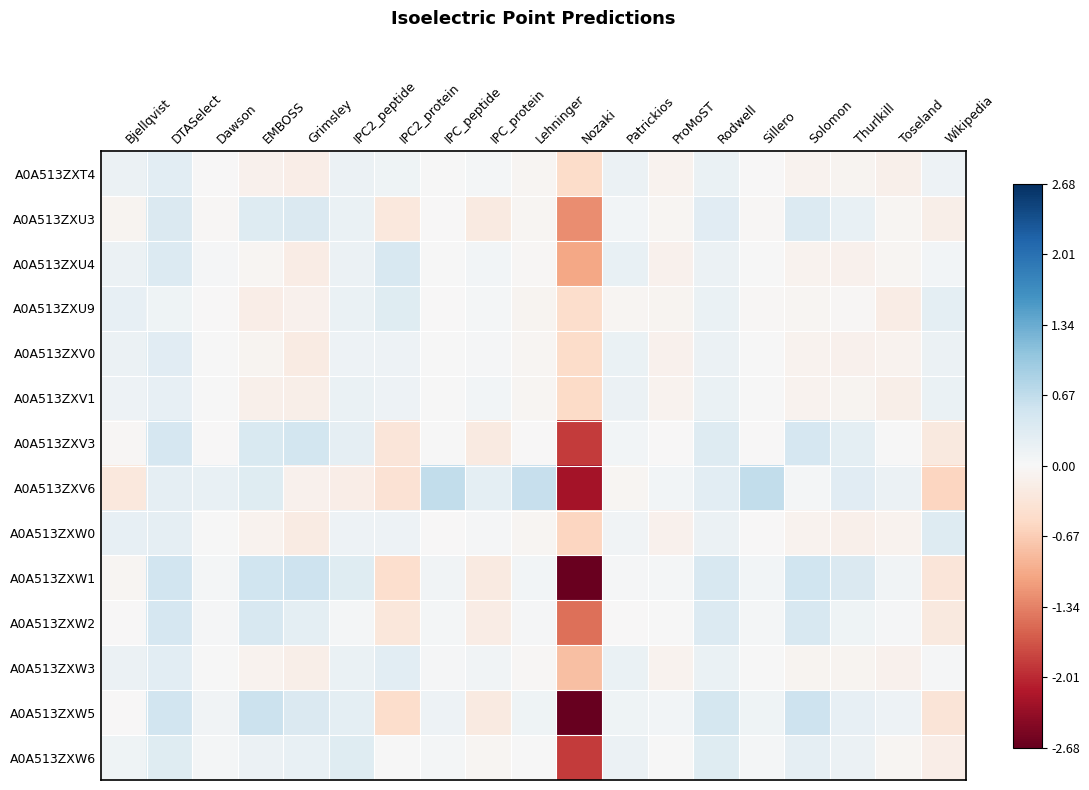

Which label corresponds to the smallest value in the chart?

Nozaki